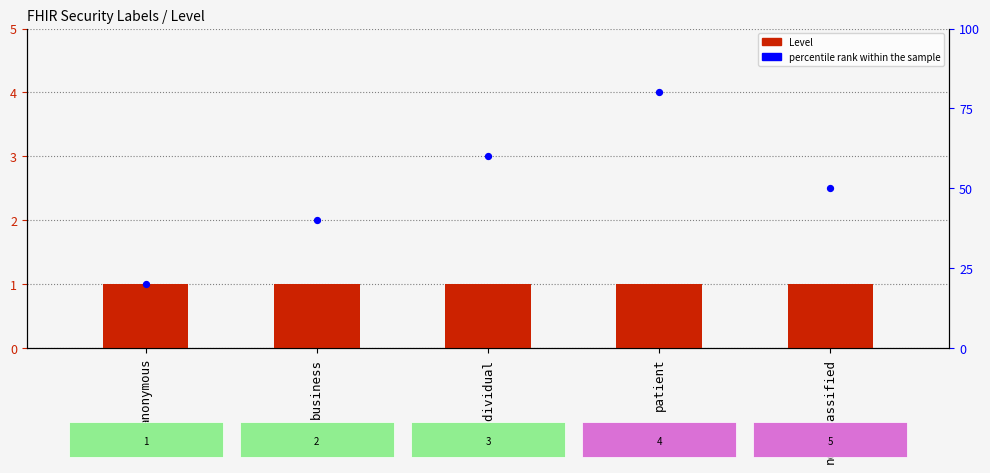

Which series has the largest total across all categories?

percentile rank within the sample